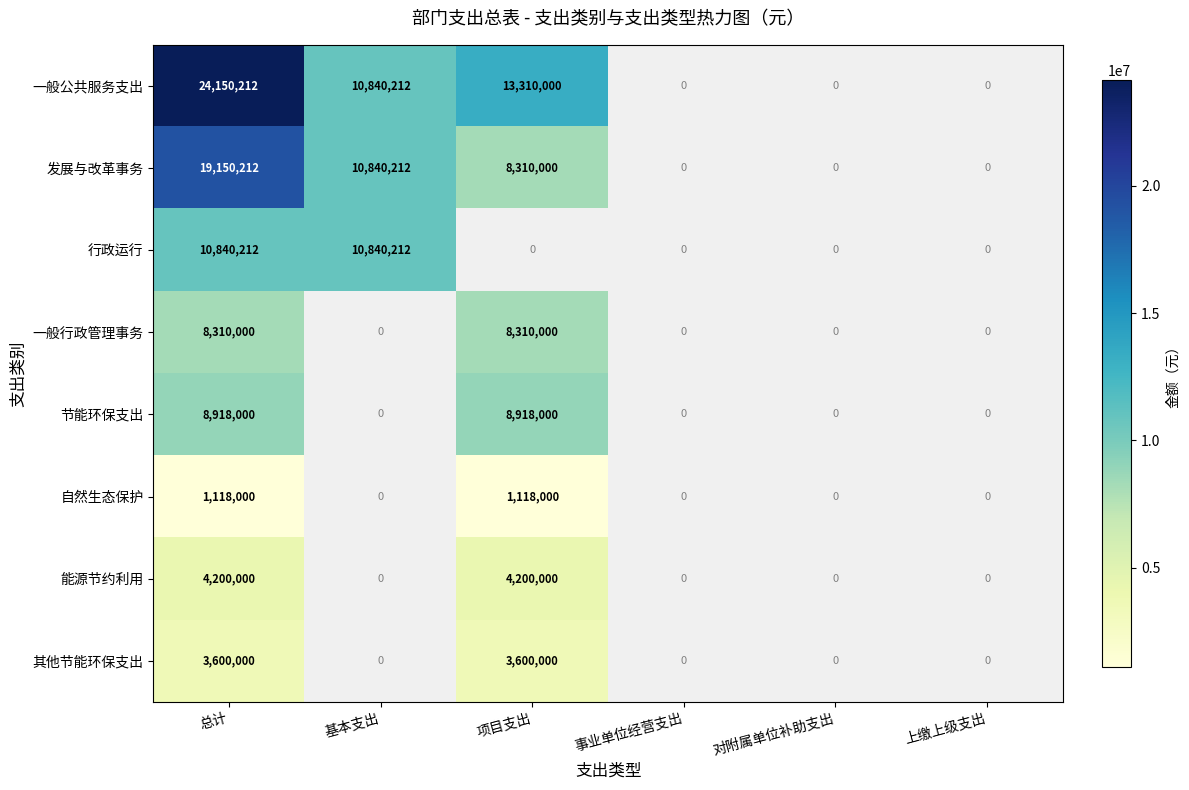

What is the spread (max minus min) of values at 总计?

23032212